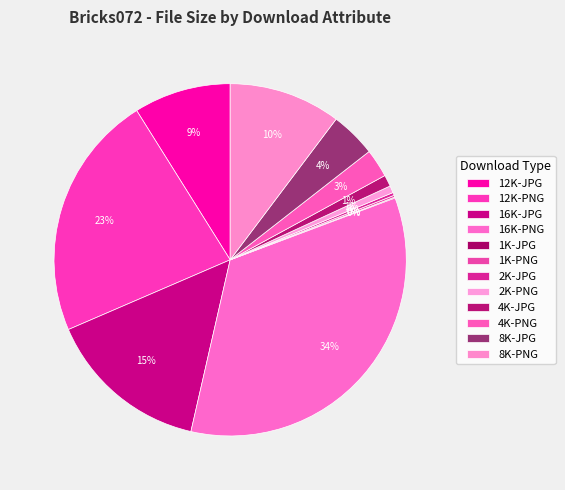

To the nearest percent, what is the difference between the 1K-JPG and 16K-JPG slice percentages?

15%